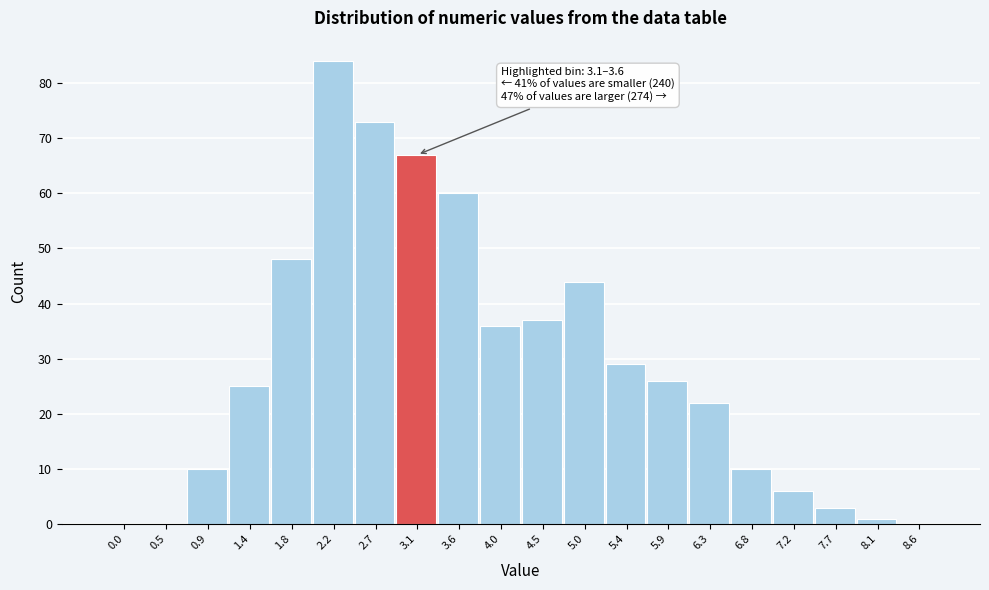

Reading right to left, list all the values displayed in this chart.

8.6=0	8.1=1	7.7=3	7.2=6	6.8=10	6.3=22	5.9=26	5.4=29	5.0=44	4.5=37	4.0=36	3.6=60	3.1=67	2.7=73	2.2=84	1.8=48	1.4=25	0.9=10	0.5=0	0.0=0